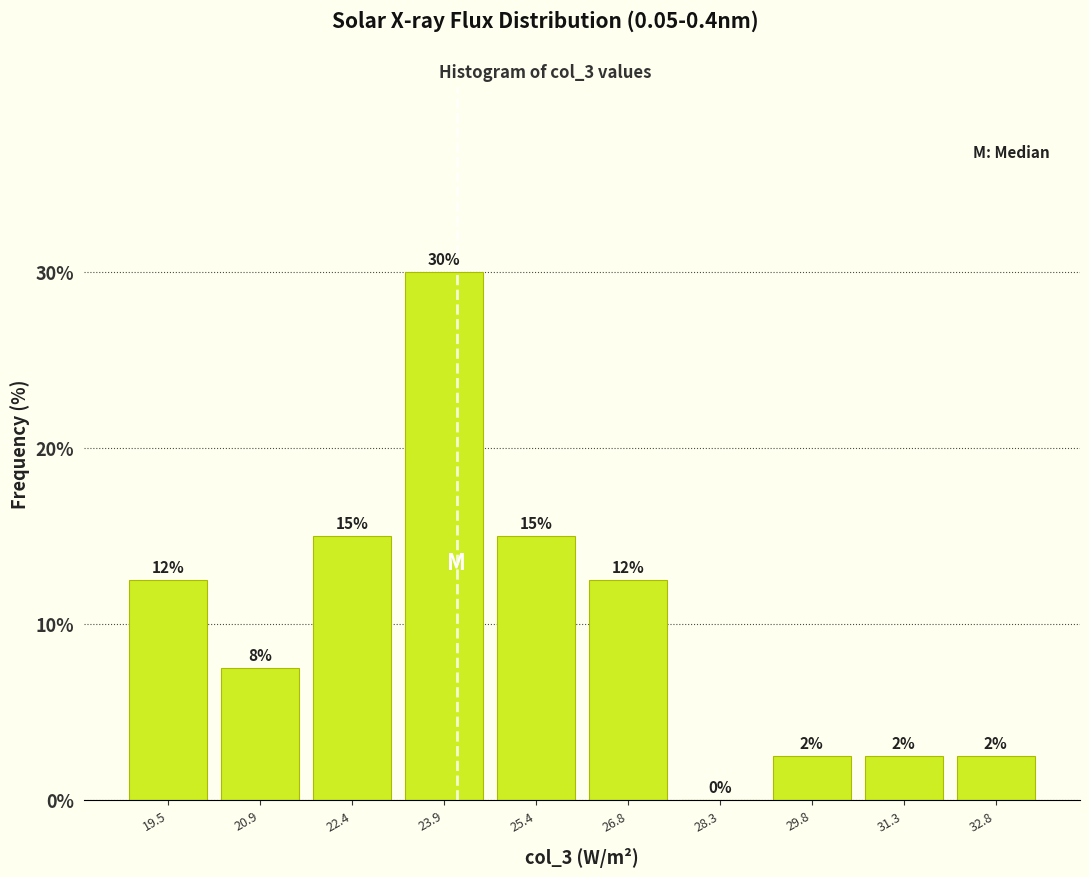

Are the bars horizontal?

No